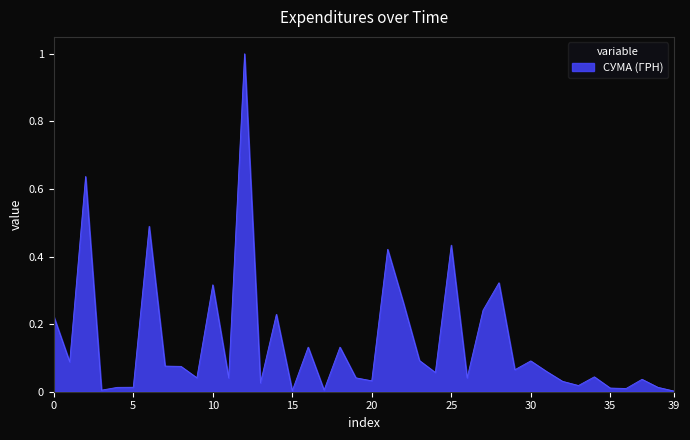

What is the greatest value displayed?

1.0